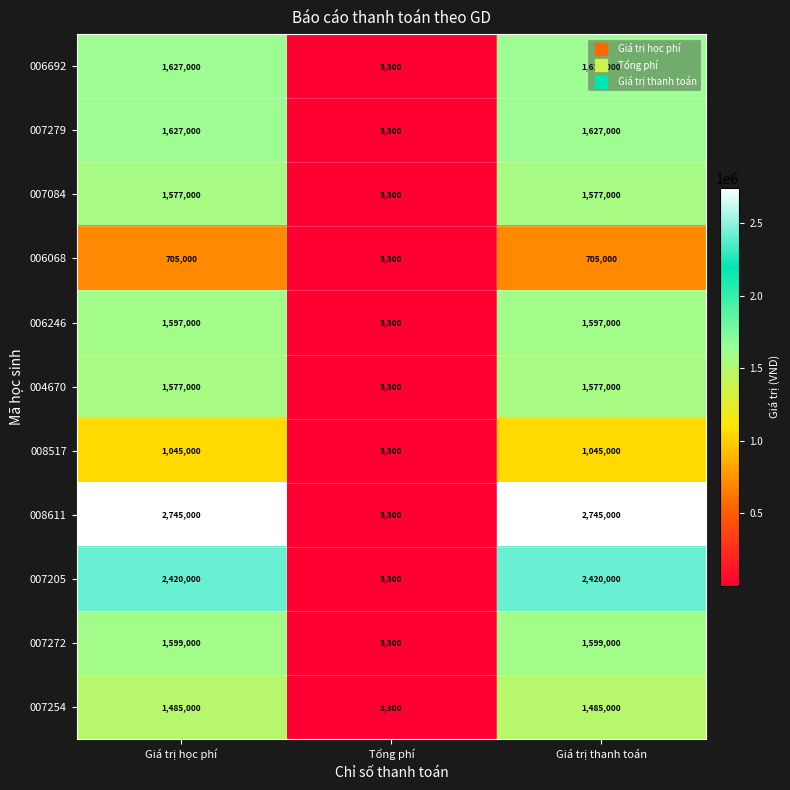

Between Giá trị học phí and Tổng phí, which series saw the biggest shift?

008611